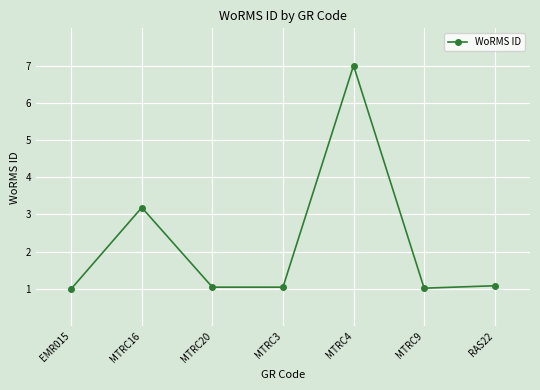

The chart shows a value of 3.2 at MTRC16. True or false?

True